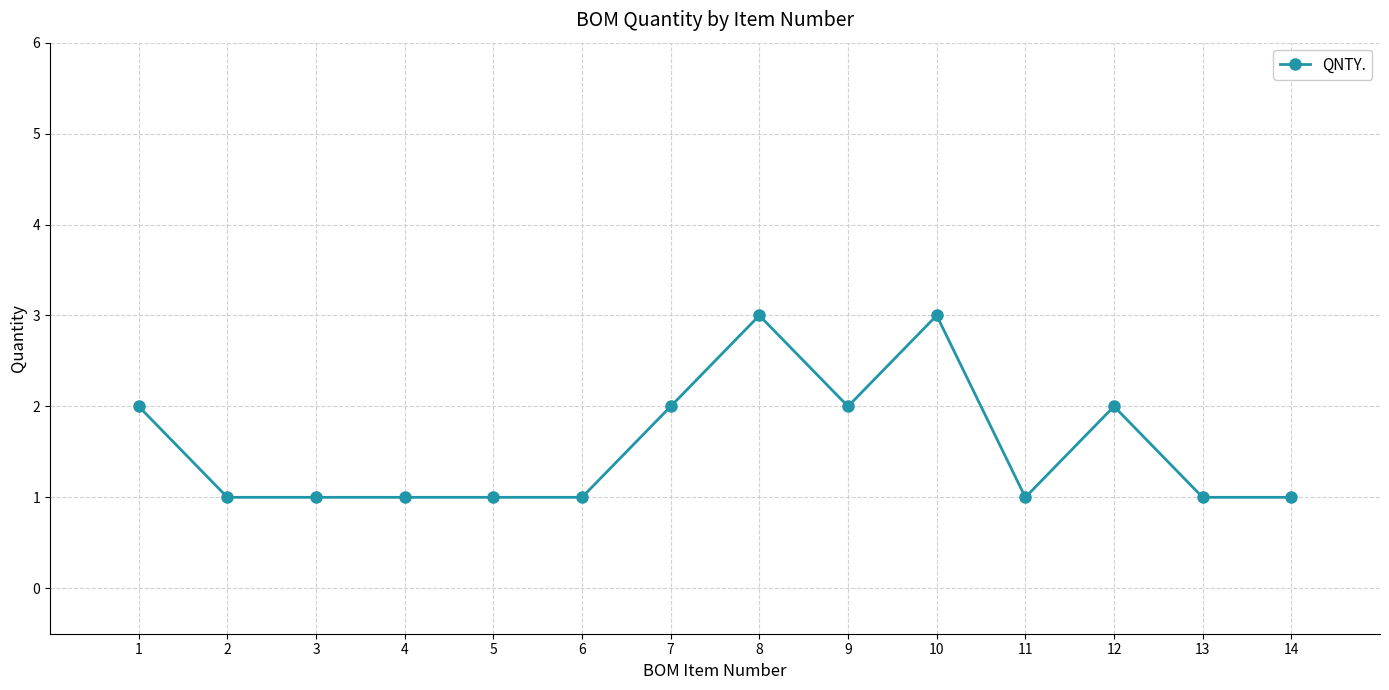

What is the maximum value shown in the chart?

3